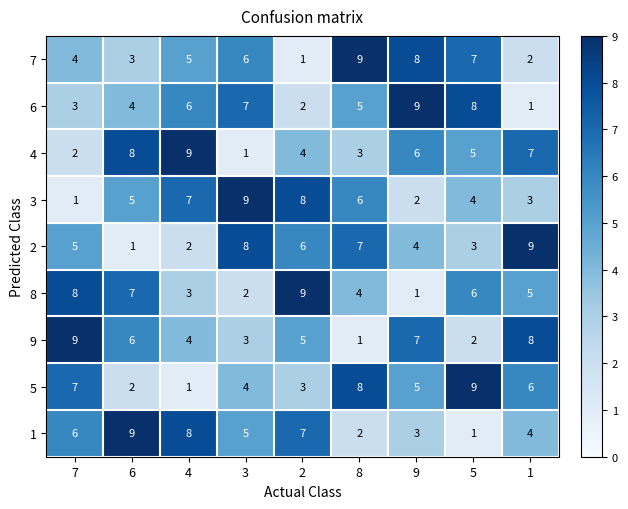

What is the sum of all 4 values?

45